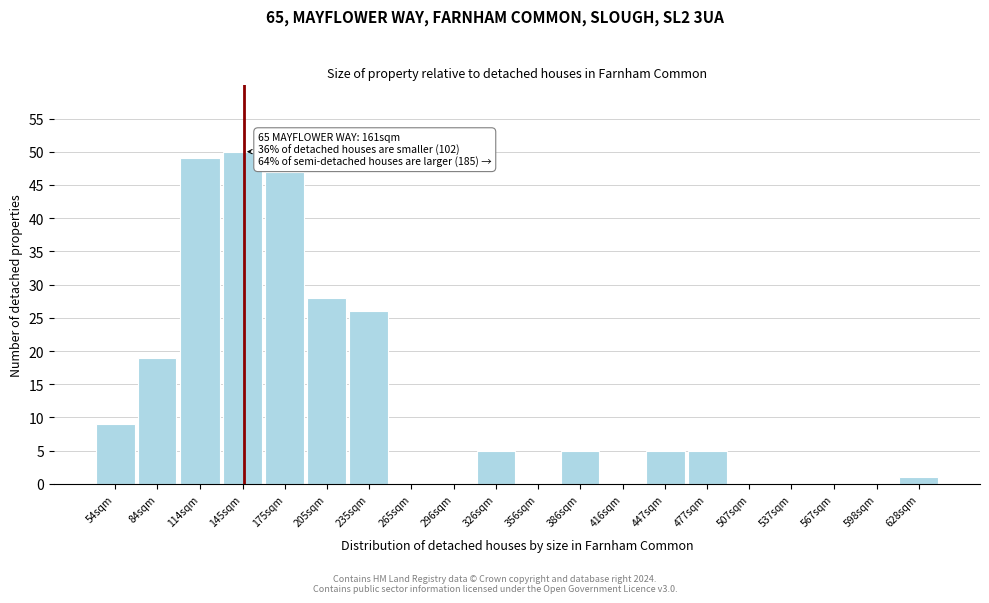

Reading left to right, list all the values displayed in this chart.

54sqm=9	84sqm=19	114sqm=49	145sqm=50	175sqm=47	205sqm=28	235sqm=26	265sqm=0	296sqm=0	326sqm=5	356sqm=0	386sqm=5	416sqm=0	447sqm=5	477sqm=5	507sqm=0	537sqm=0	567sqm=0	598sqm=0	628sqm=1